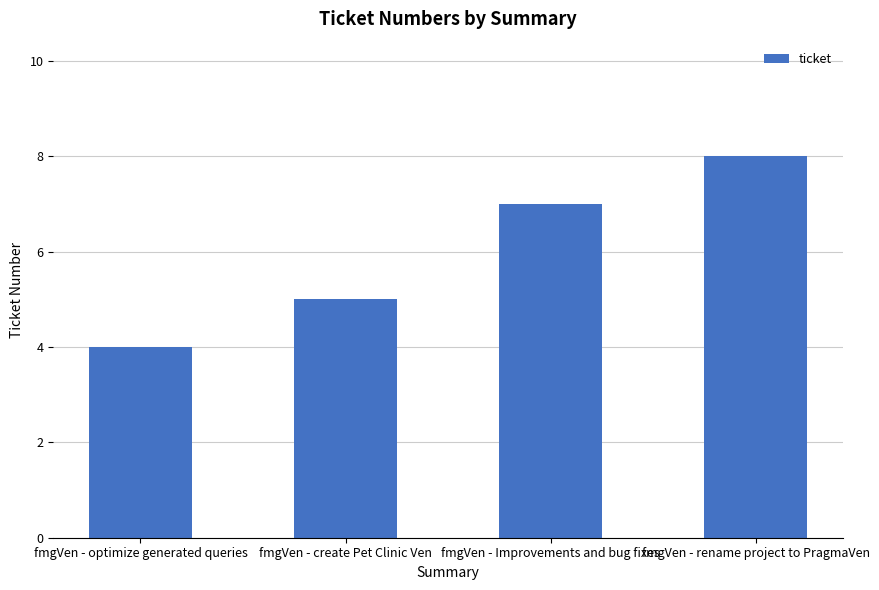

How many data points does each series have?

4